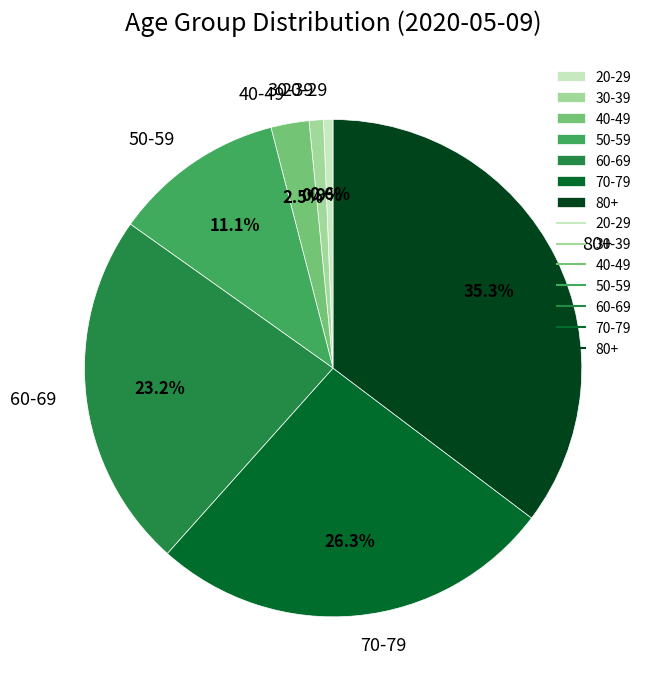

Count the number of slices in the pie.

7